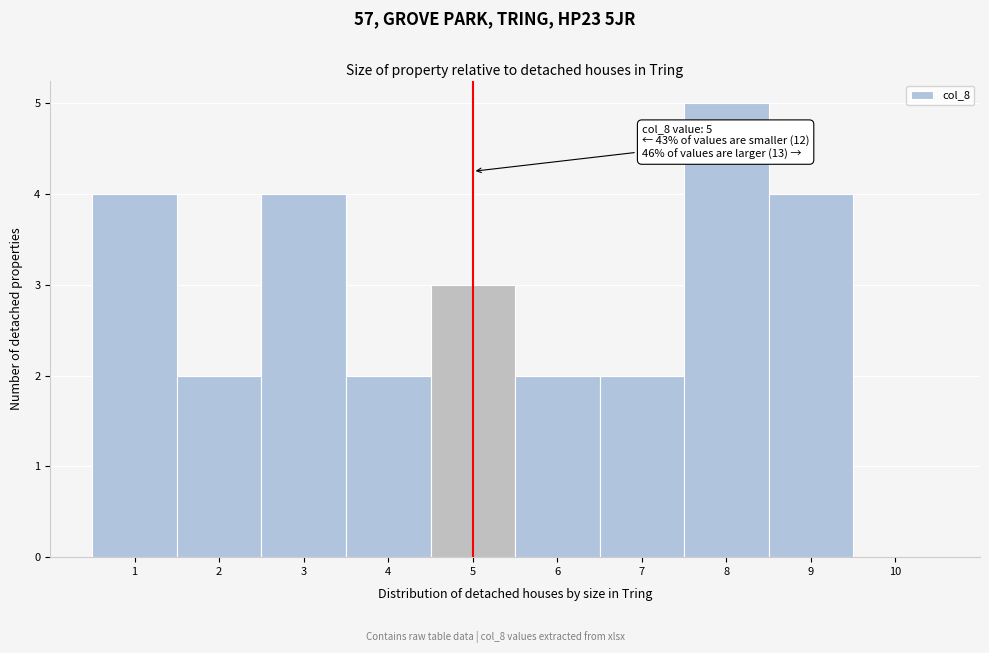

Which range on the x-axis has the tallest bar?

7.5 to 8.5